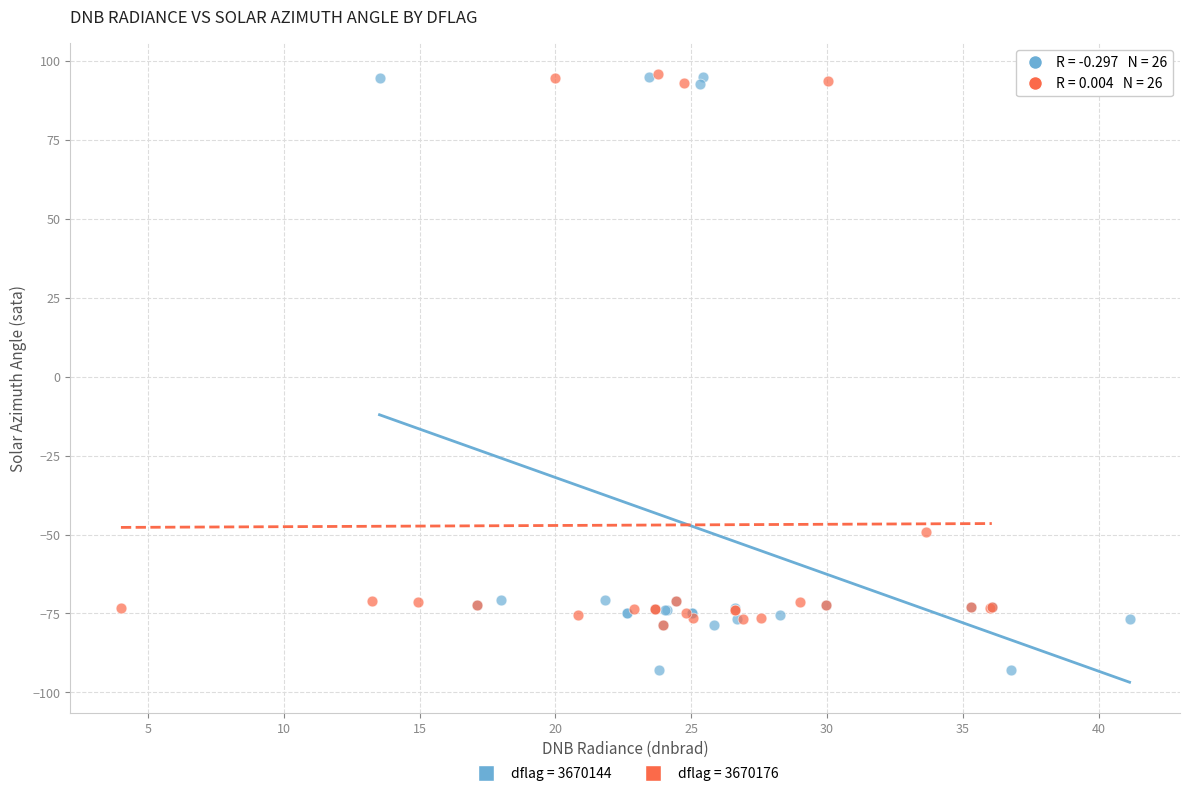

Which series reaches the minimum Y coordinate?

dflag = 3670144